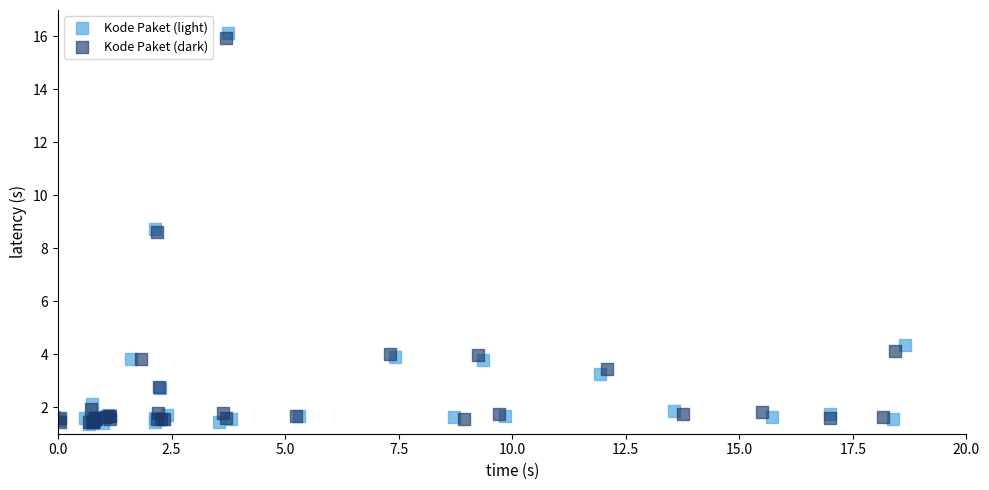

Which series has the largest Y range (max minus min)?

Kode Paket (light)